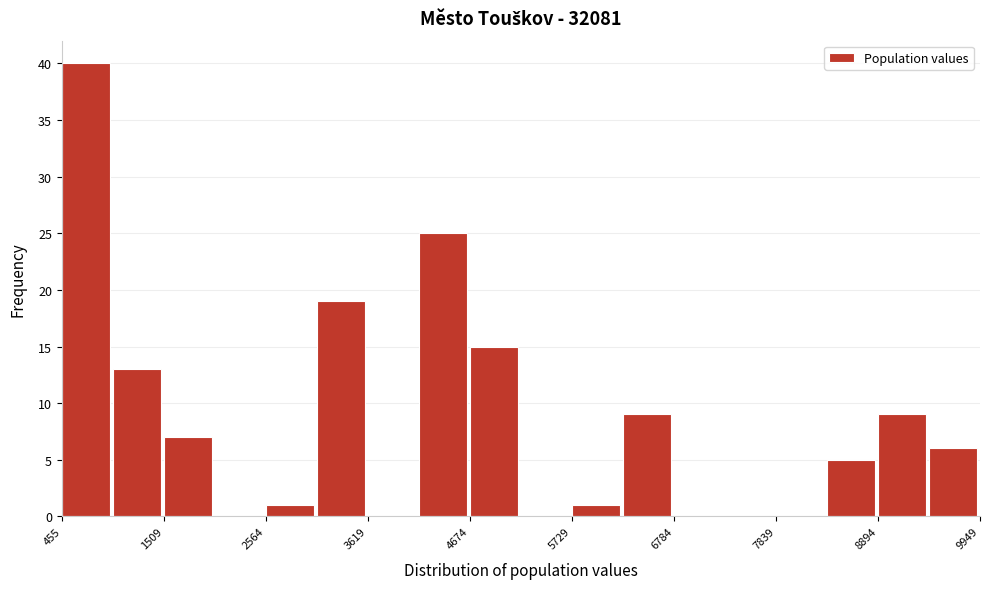

Read against the x-axis, roughly where is the centre of the tallest bar?

800